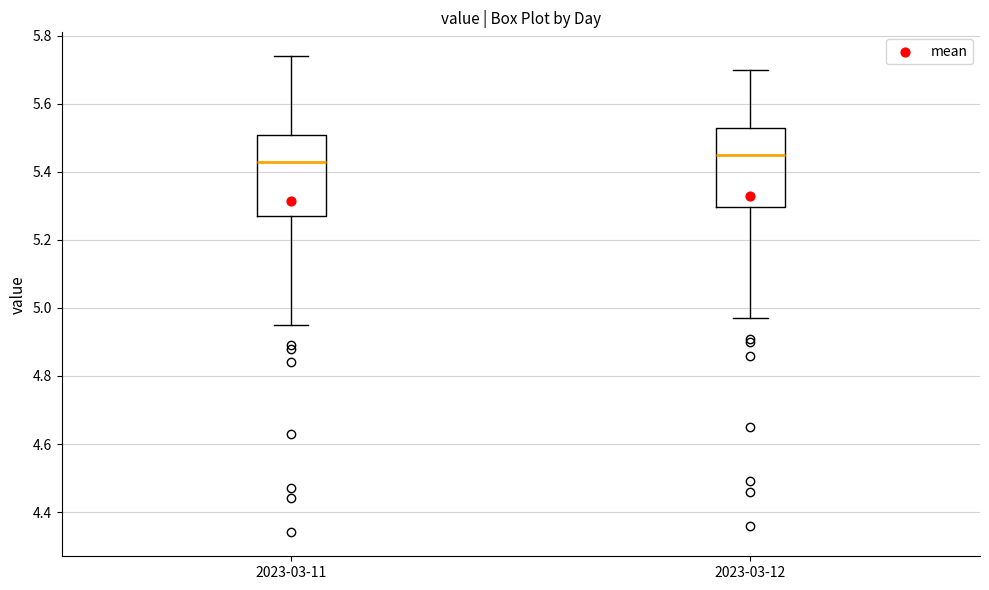

Where is the lower edge of the box for 2023-03-11 on the y-axis? The values are not printed on the chart, so give them approximately, as read against the axis.

5.28